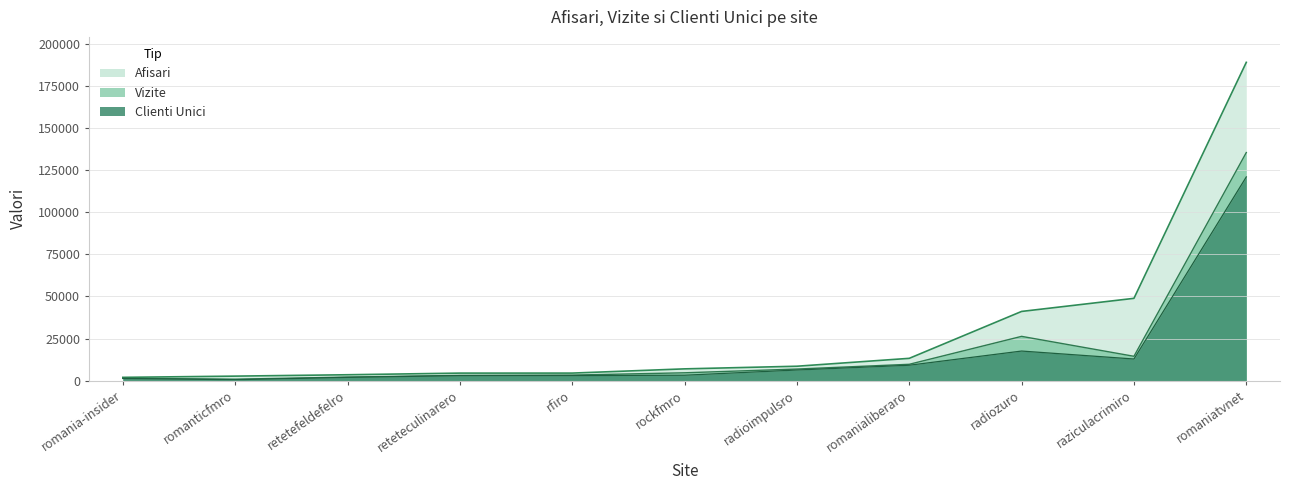

List the series in order of their peak value, highest first.

Afisari, Vizite, Clienti Unici